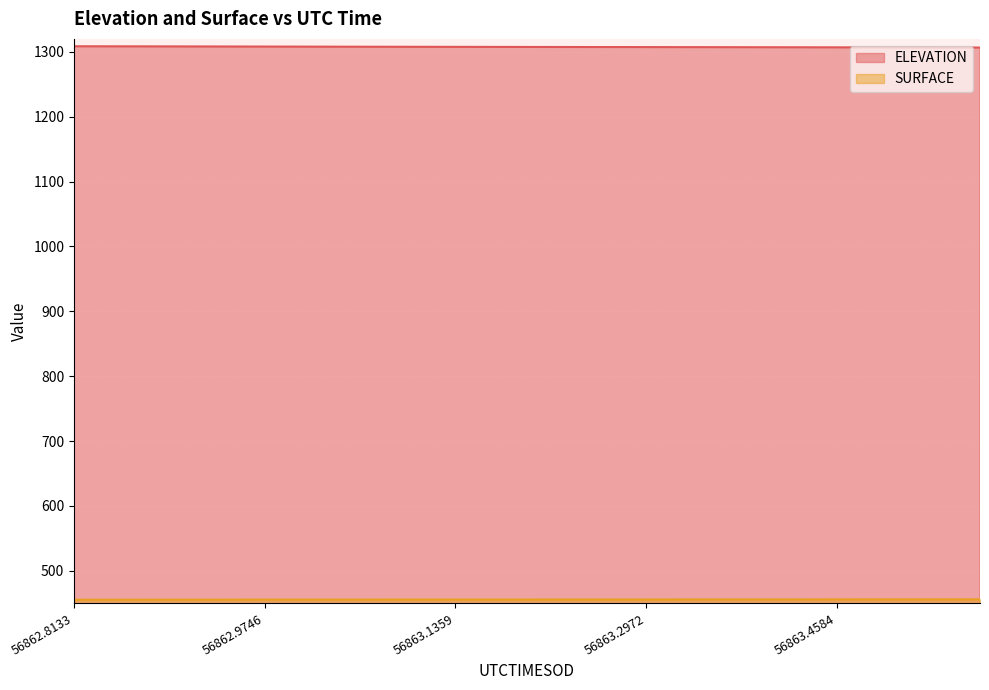

Which has a higher value, 56862.8536 or 56863.1762?

56862.8536